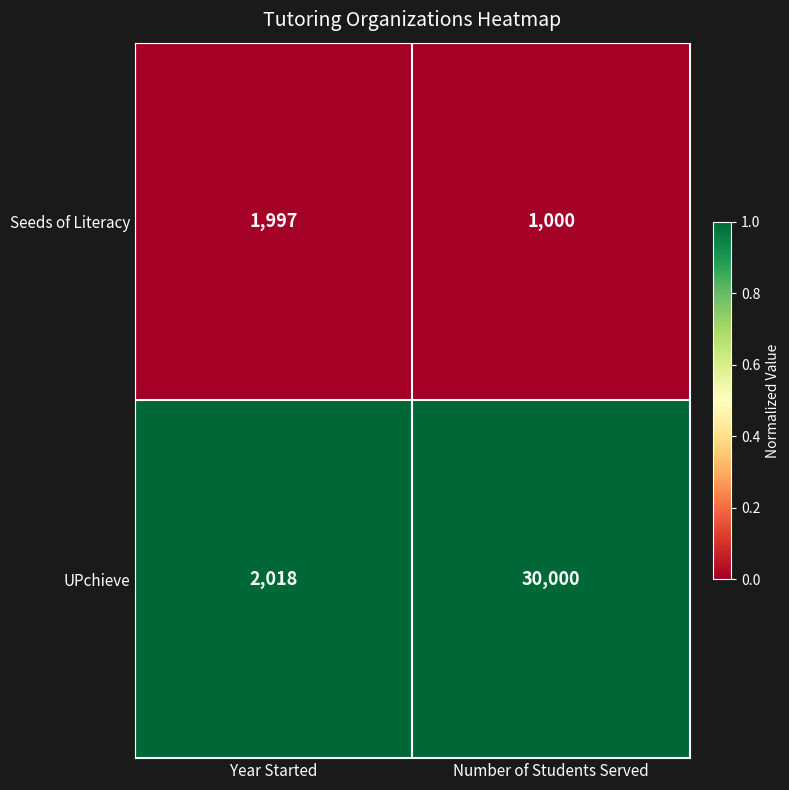

List the labels in order of Seeds of Literacy value, smallest first.

Number of Students Served, Year Started